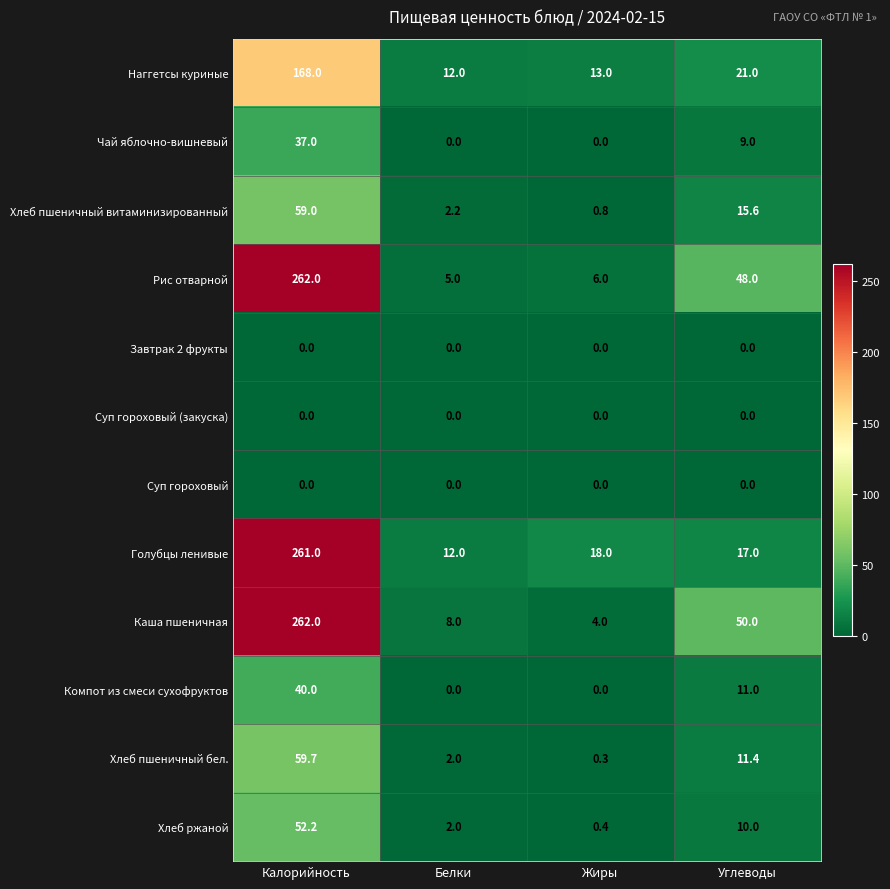

What is the difference between the highest and lowest values at Углеводы?

50.0